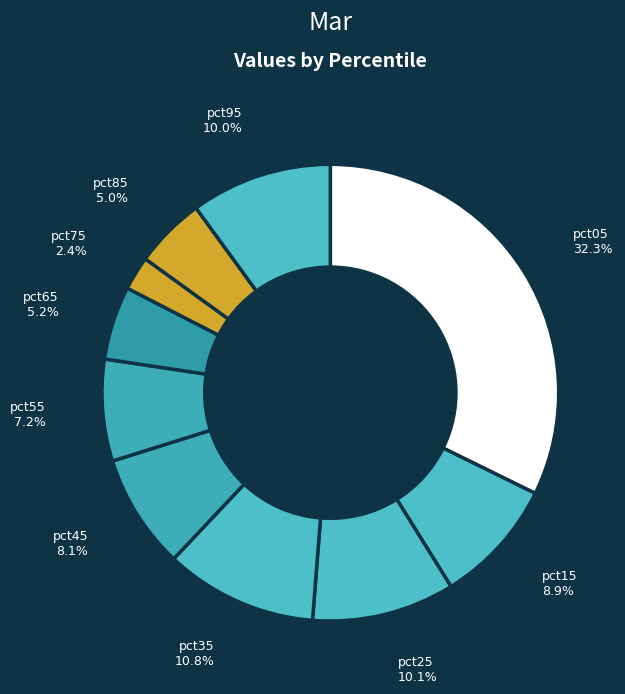

Does pct55 represent more than half of the total?

No